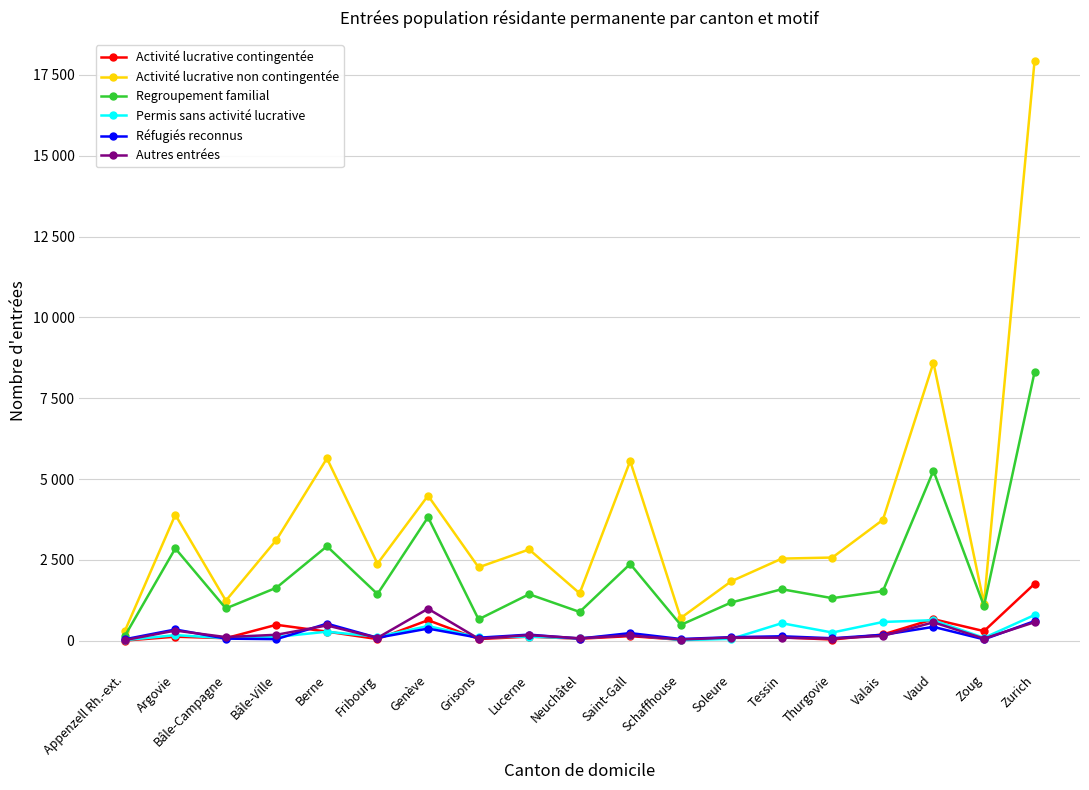

Is this an area chart (filled region under the line)?

No